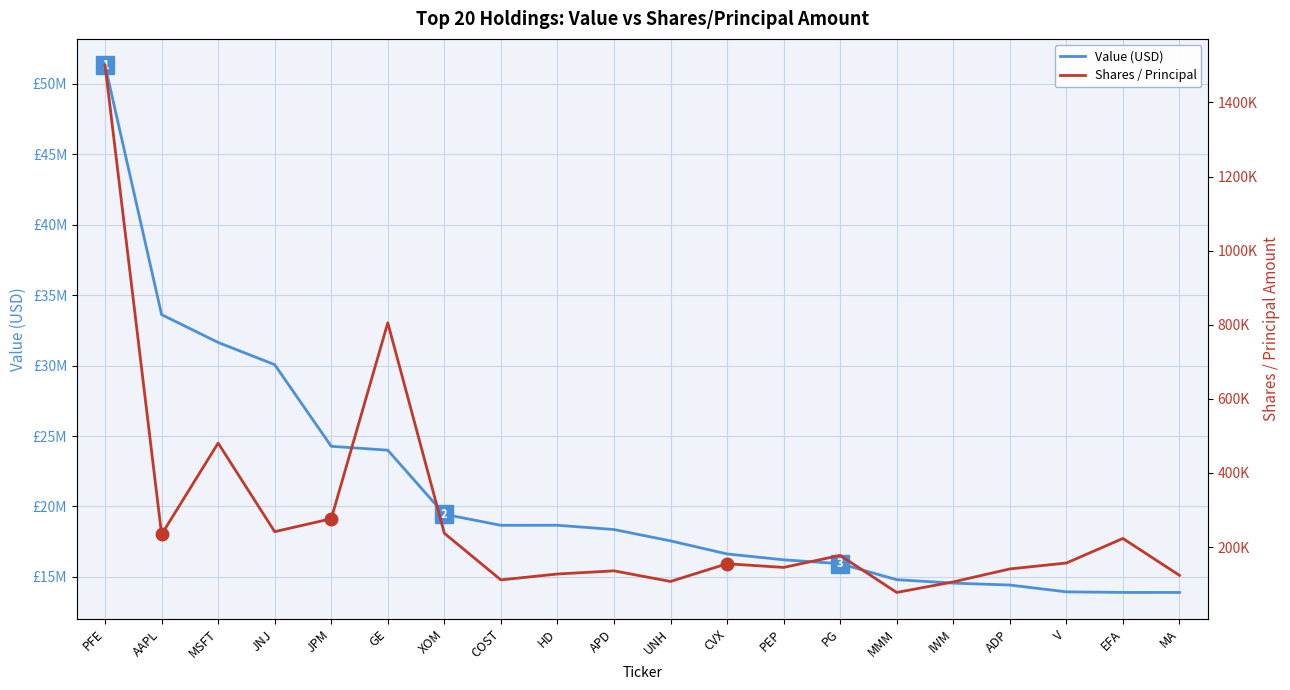

Reading left to right, list all the values displayed in this chart.

Value (USD): 51326000	33619000	31642000	30066000	24270000	23993000	19443000	18659000	18663000	18359000	17552000	16625000	16209000	15934000	14797000	14553000	14418000	13934000	13893000	13891000
Shares / Principal: 1500311	234016	480450	241394	276293	805150	237082	111270	127109	135698	107016	154835	144903	177345	77337	105856	140815	156790	223038	123510